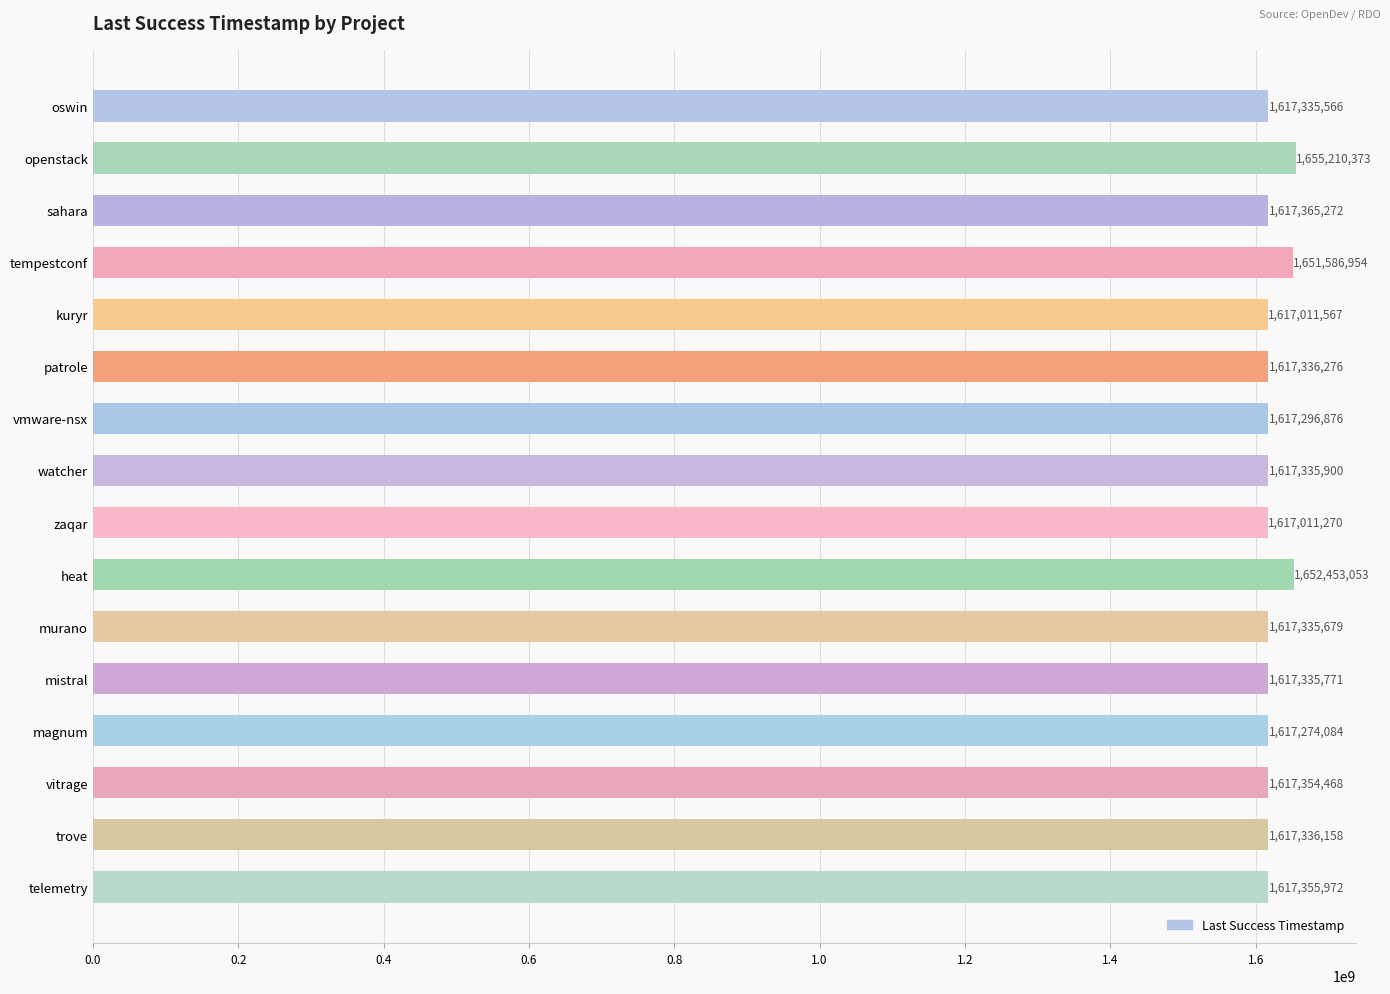

How many values are below 1617336158?

8